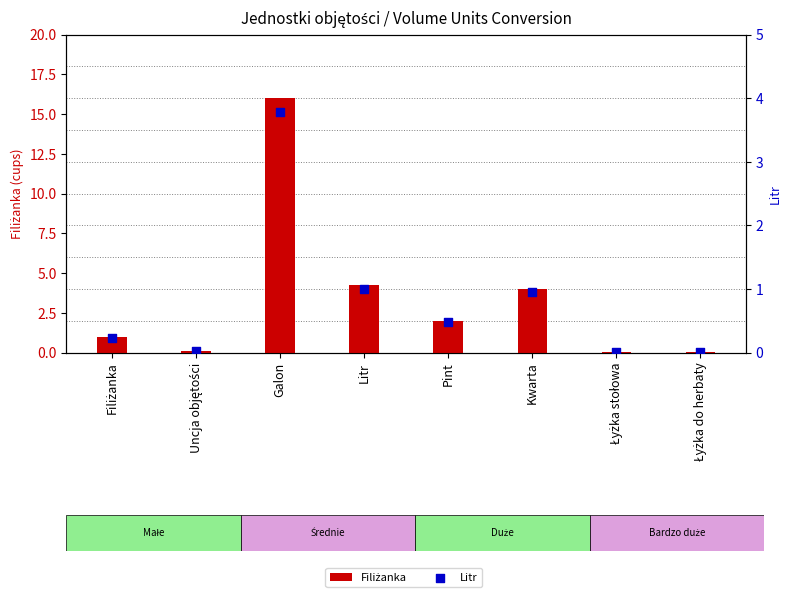

Is the value of Filiżanka at Litr greater than the value of Litr at Łyżka do herbaty?

Yes